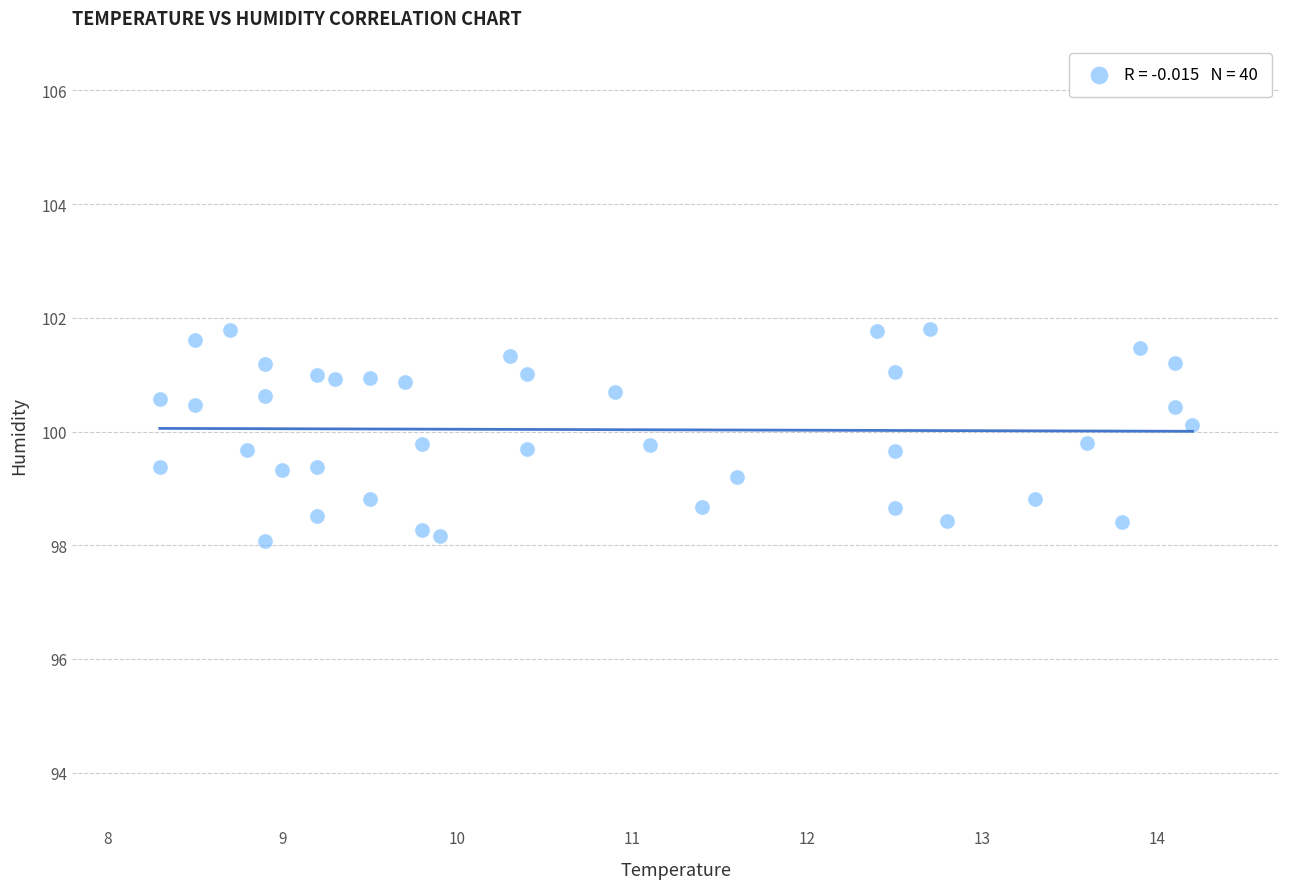

What is the range of Y values (max minus min)?

3.7